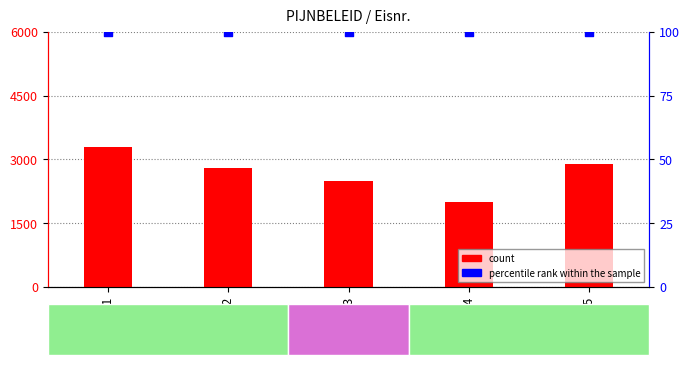

Which series reaches the maximum Y coordinate?

count